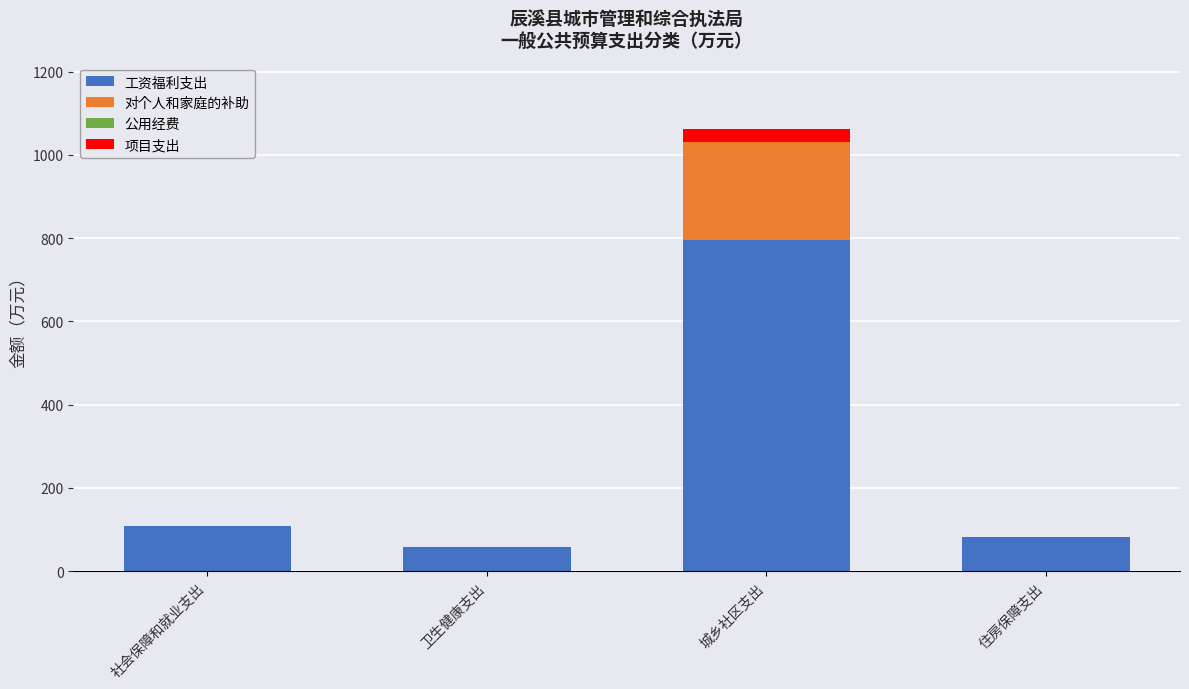

What is the total value across all series at 住房保障支出?

81.4